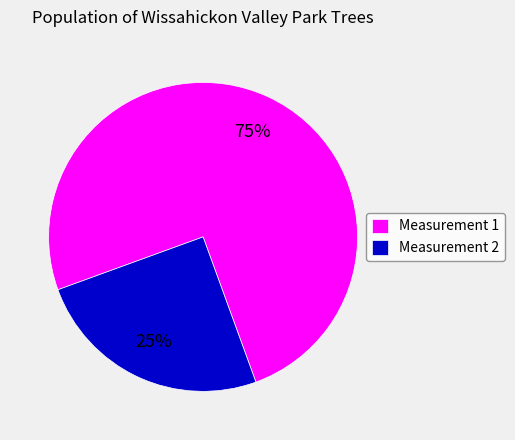

What is the majority slice?

Measurement 1